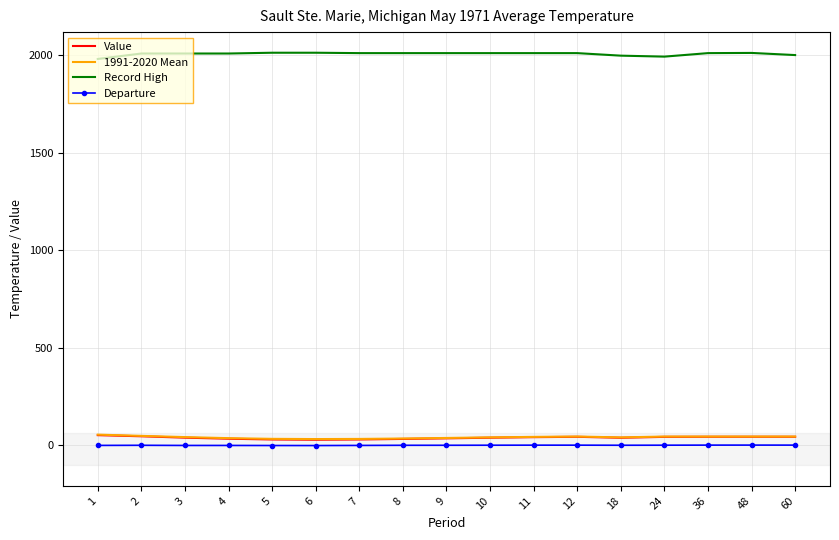

Which series has the largest total across all categories?

Record High